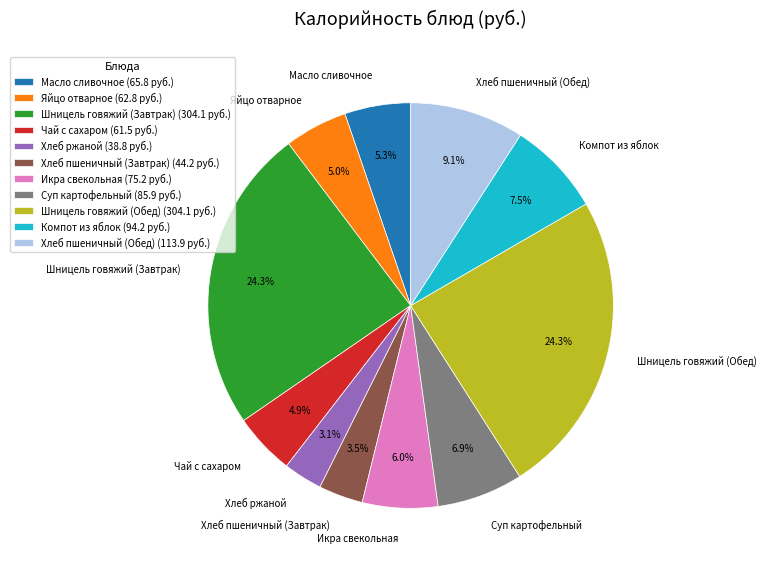

True or false: Чай с сахаром accounts for 5% of the total.

True